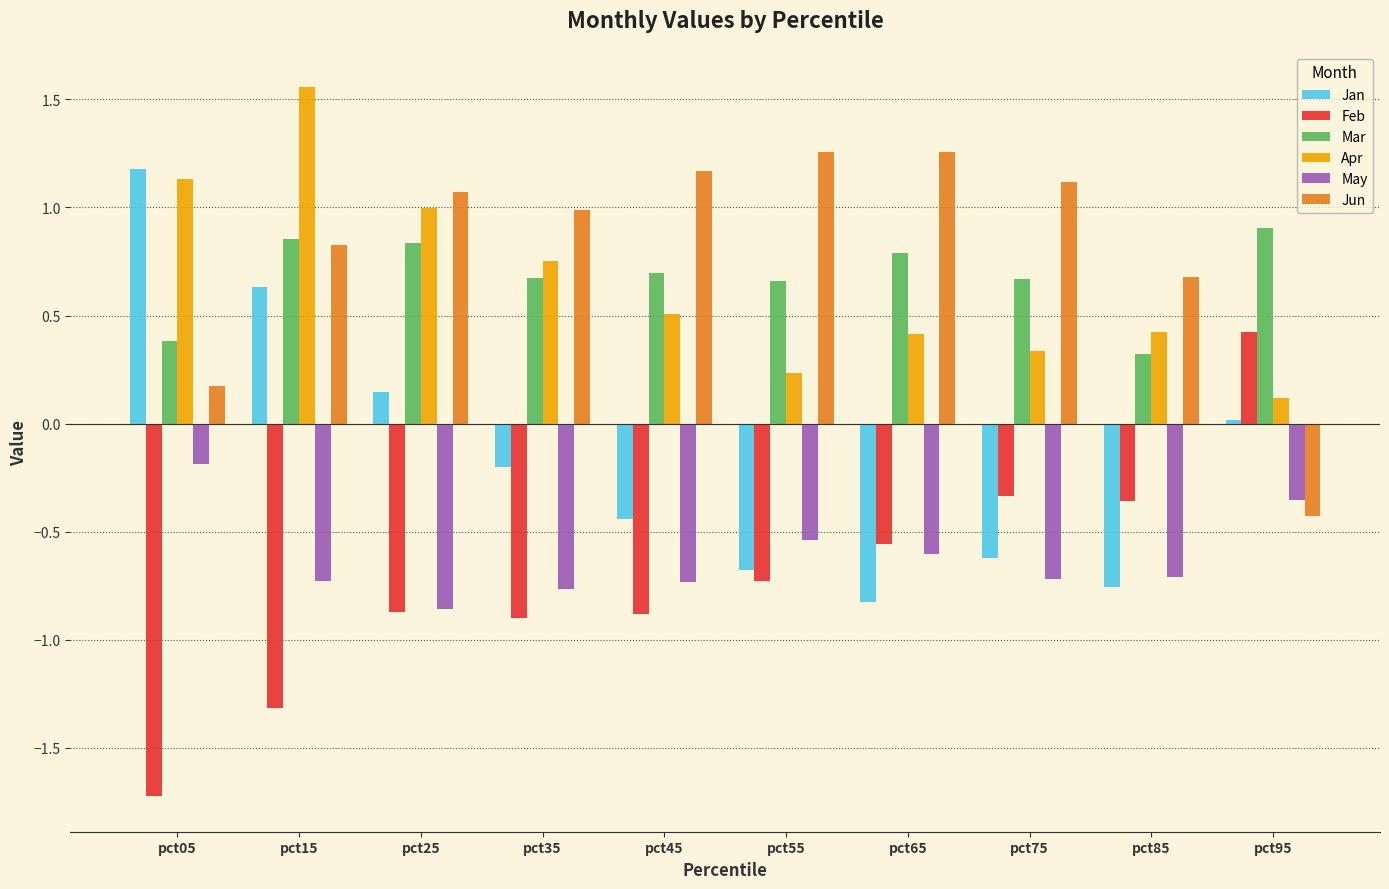

The value of Feb at pct35 is -1.3. True or false?

False